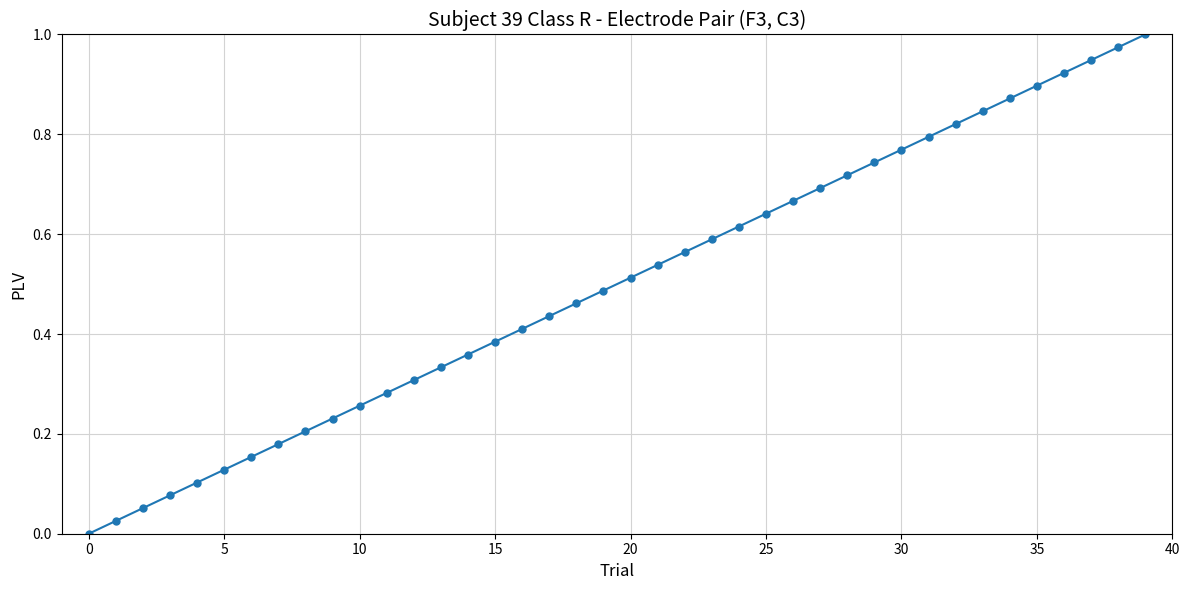

True or false: the data has more than 2 interior local peaks.

False